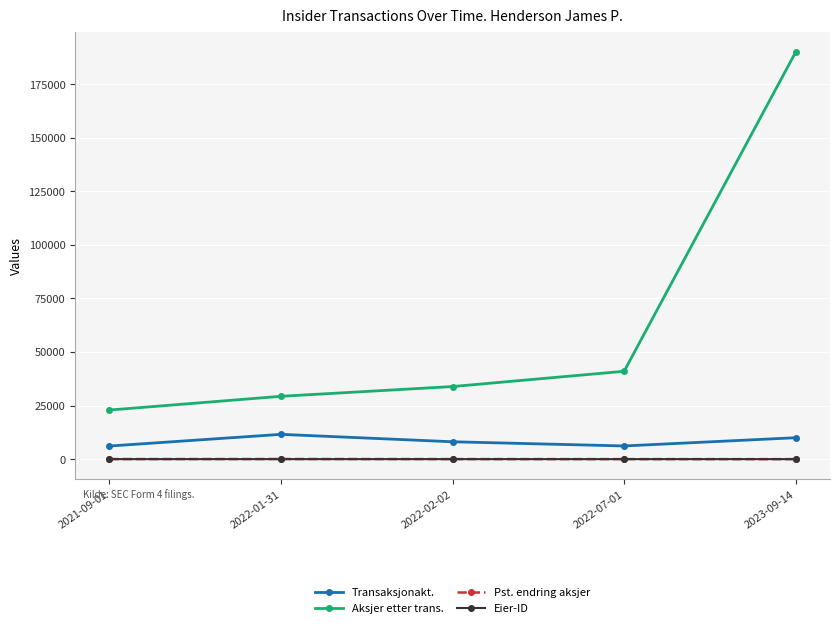

What is the greatest value displayed?

190000